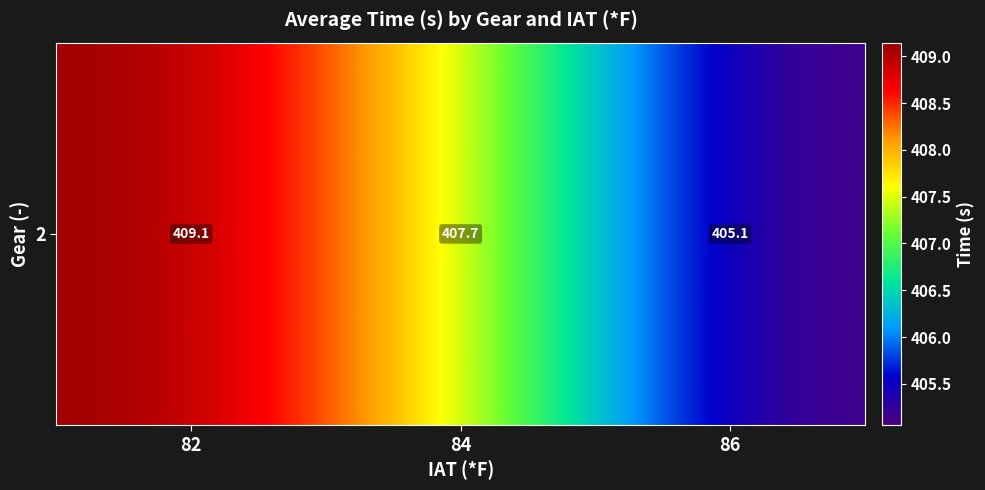

The value at 84 is 407.7. True or false?

True